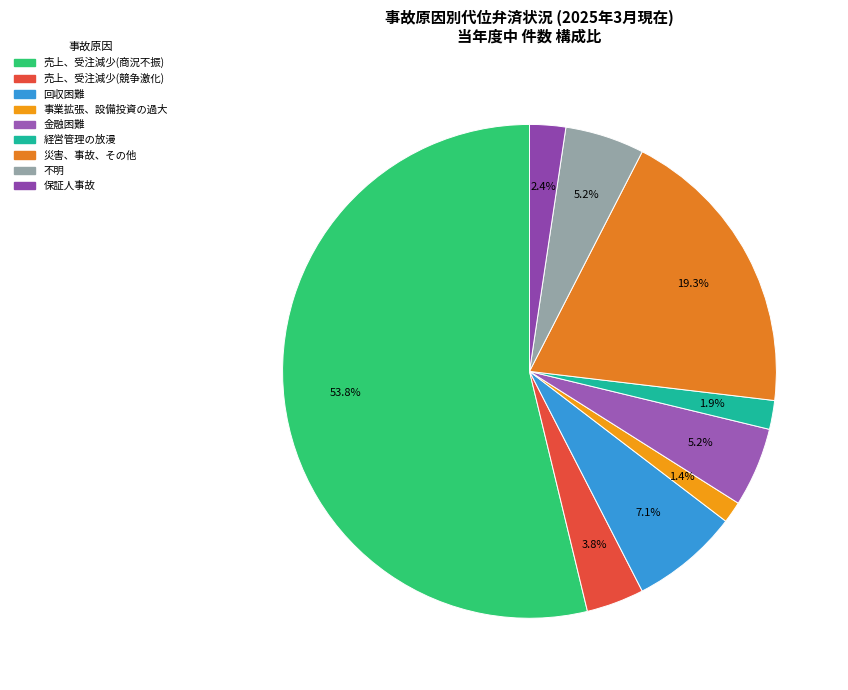

Is there any slice that represents more than half of the pie?

Yes